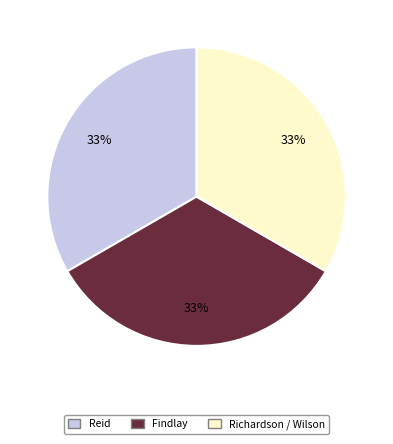

Does any single category account for the majority?

No